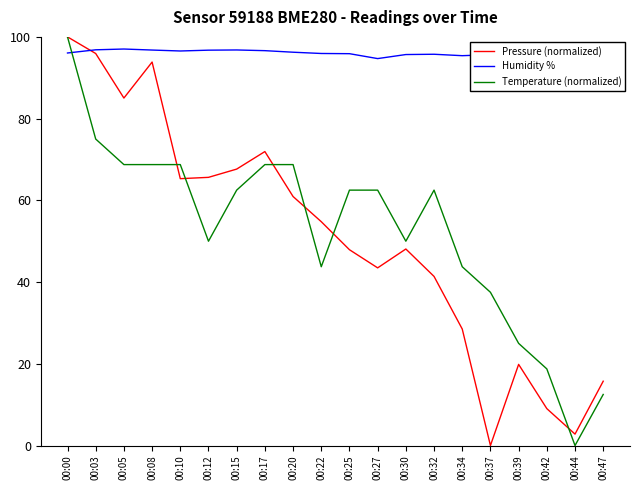

At which label does Temperature (normalized) first exceed 62?

00:00